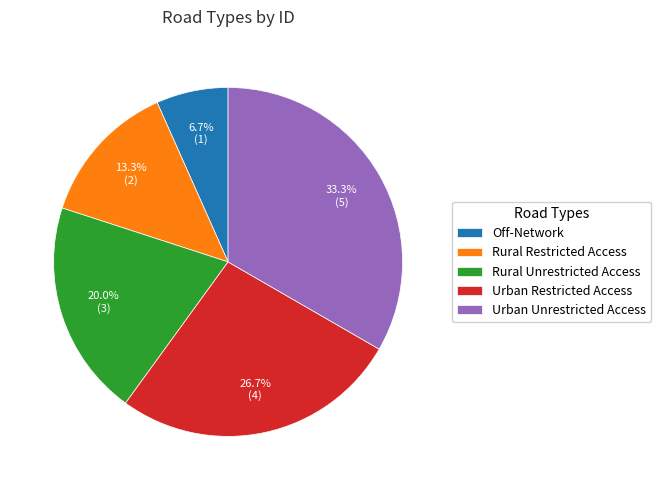

Does Rural Restricted Access represent more than half of the total?

No